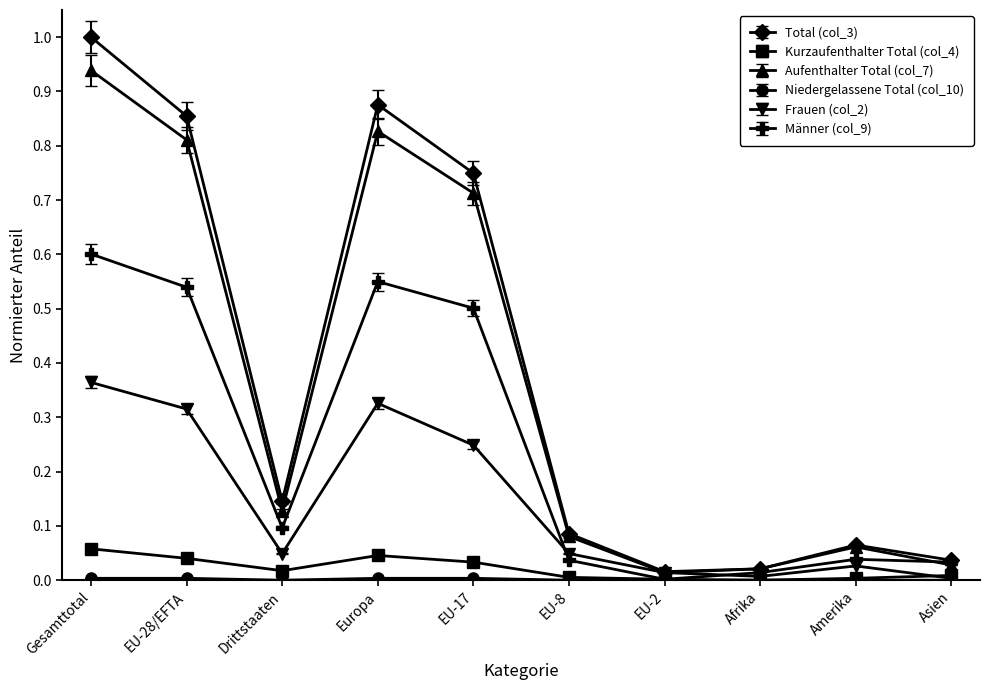

At which category is the sum across all series the highest?

Gesamttotal